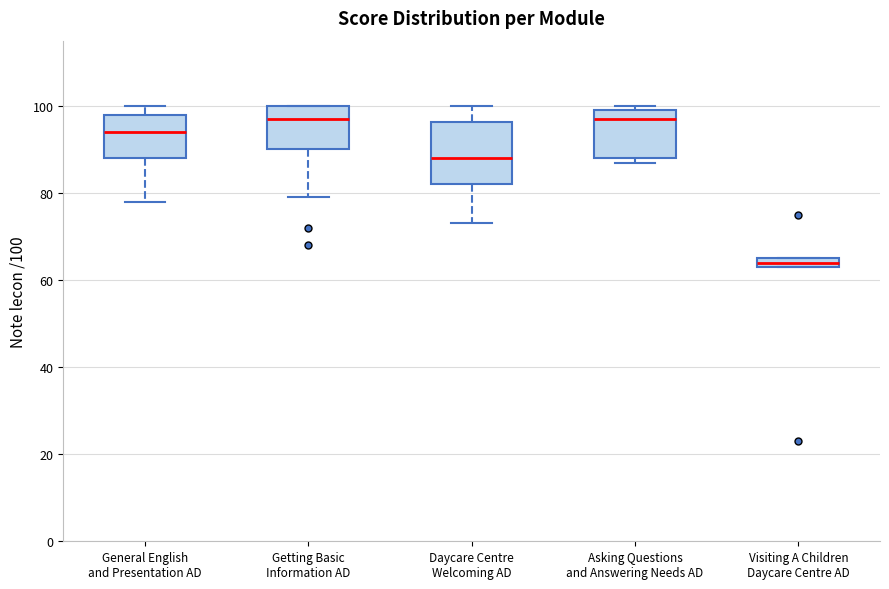

Which box is the tallest, from its lower edge to its upper edge?

Daycare Centre Welcoming AD